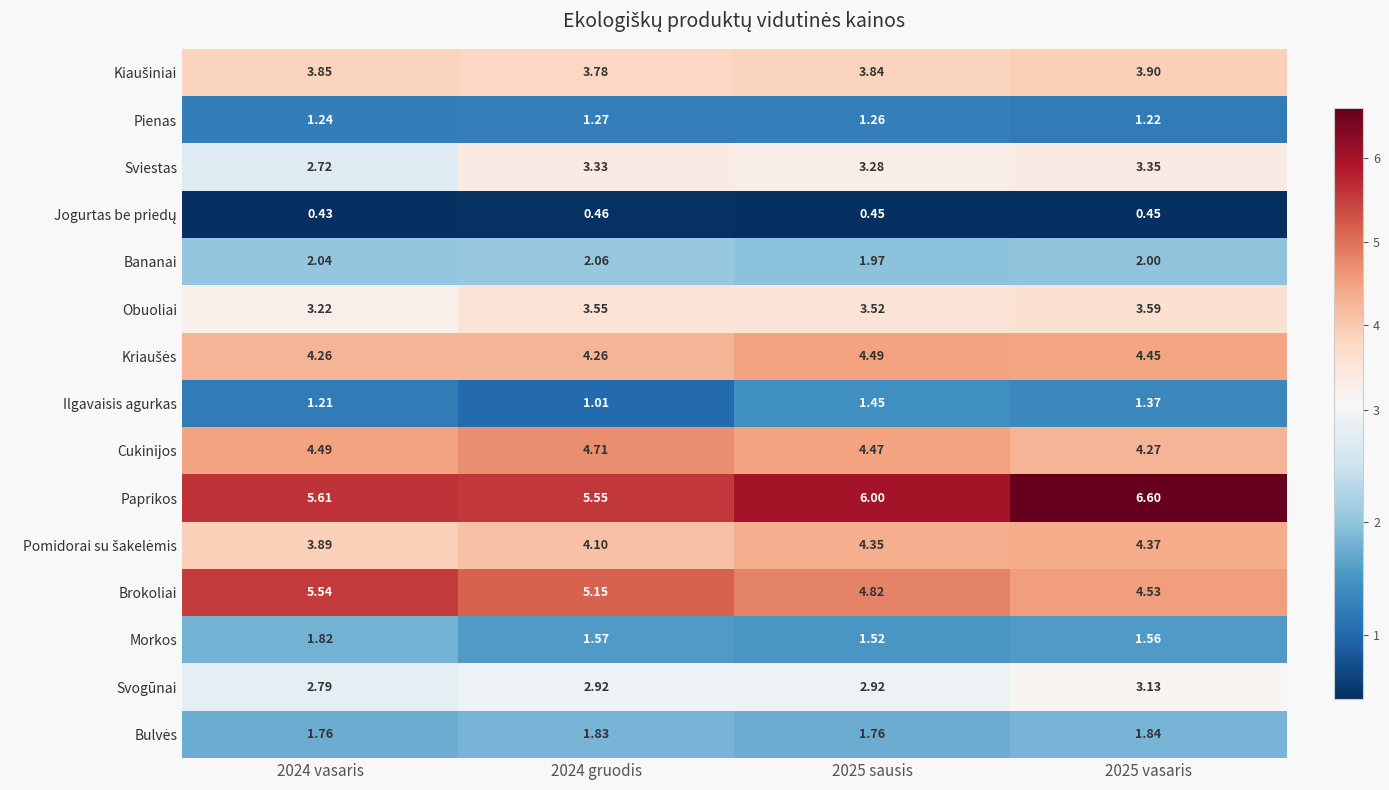

How many distinct data groups are displayed?

15